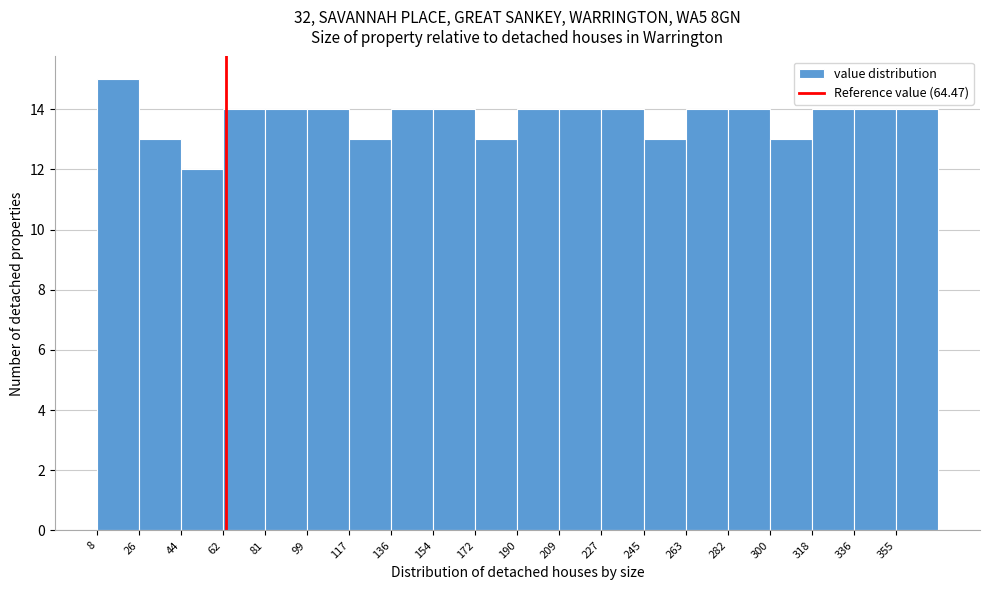

Reading left to right, list every bar in this chart as the range it spans on the x-axis followed by its height. Neither the bar edges nor the heights are printed on the chart, so give them approximately, as read against the axes.

8 to 26: 15
26 to 44: 13
44 to 62: 12
62 to 82: 14
82 to 100: 14
100 to 118: 14
118 to 136: 13
136 to 154: 14
154 to 172: 14
172 to 190: 13
190 to 210: 14
210 to 228: 14
228 to 246: 14
246 to 264: 13
264 to 282: 14
282 to 300: 14
300 to 318: 13
318 to 336: 14
336 to 356: 14
356 to 374: 14